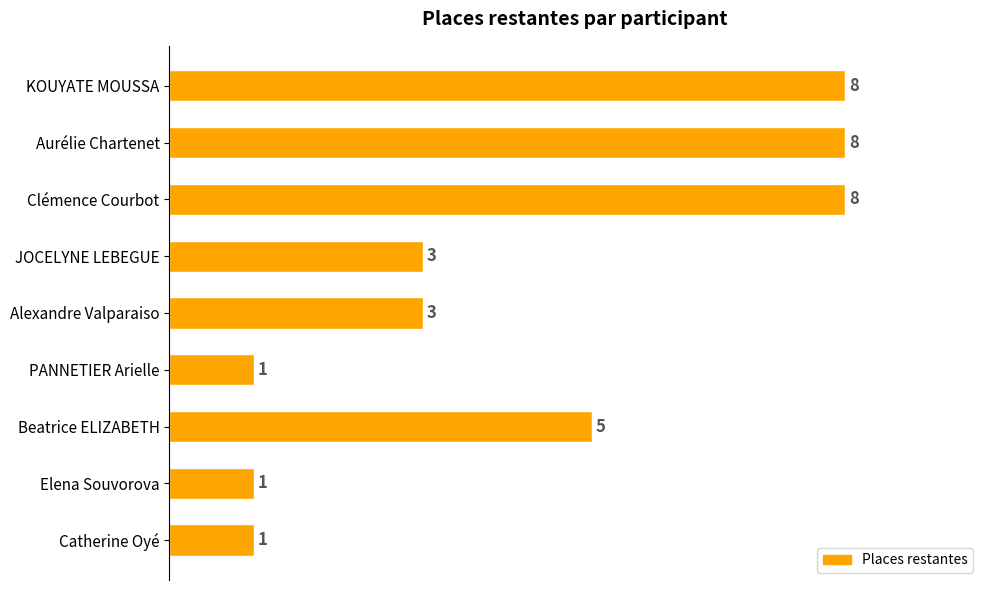

Is it true that the value at Elena Souvorova is 1?

True